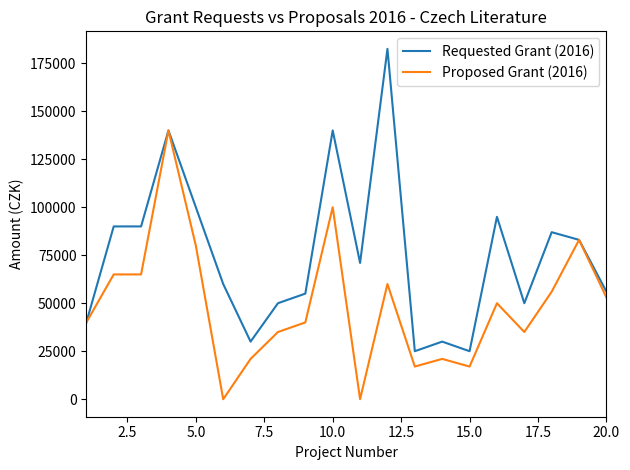

Rank the series by their average value, from lowest to highest.

Proposed Grant (2016), Requested Grant (2016)